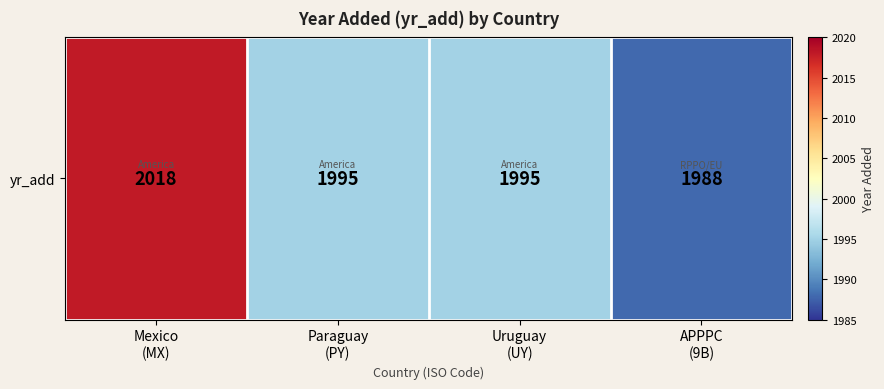

What is the smallest value displayed?

1988